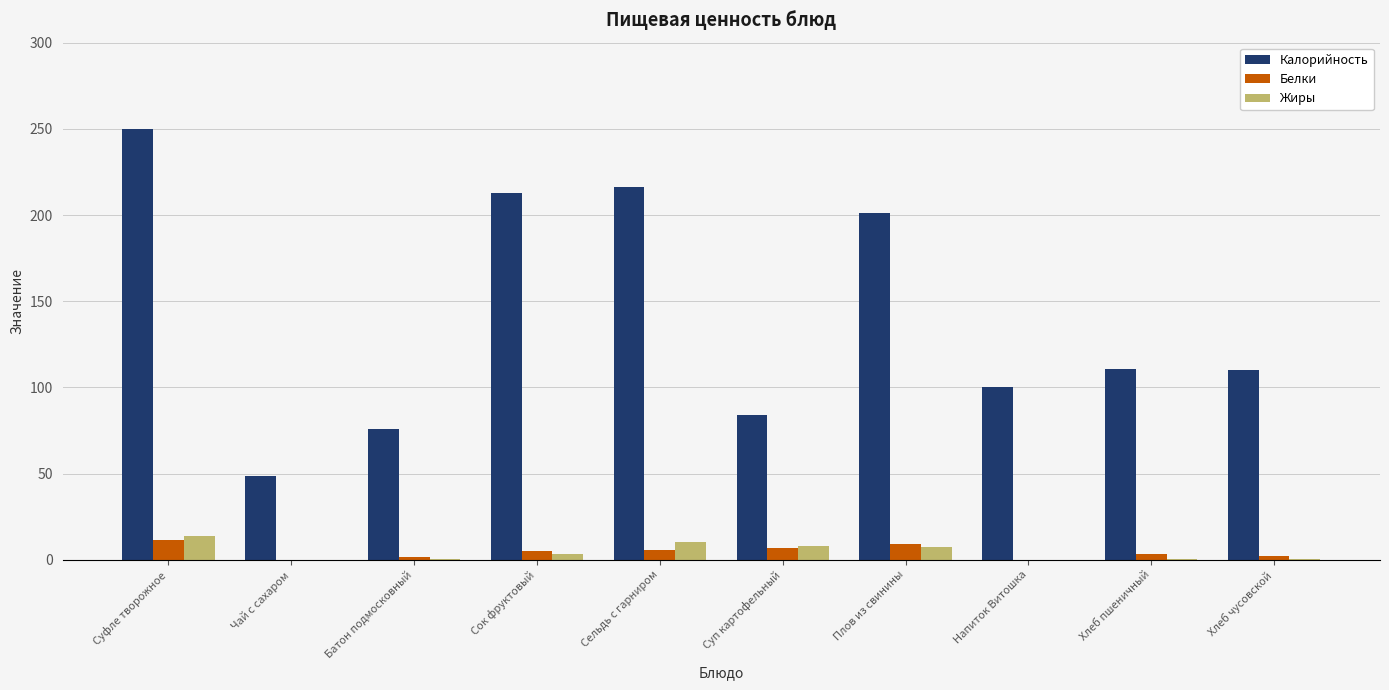

What is the sum of all Жиры values?

45.0